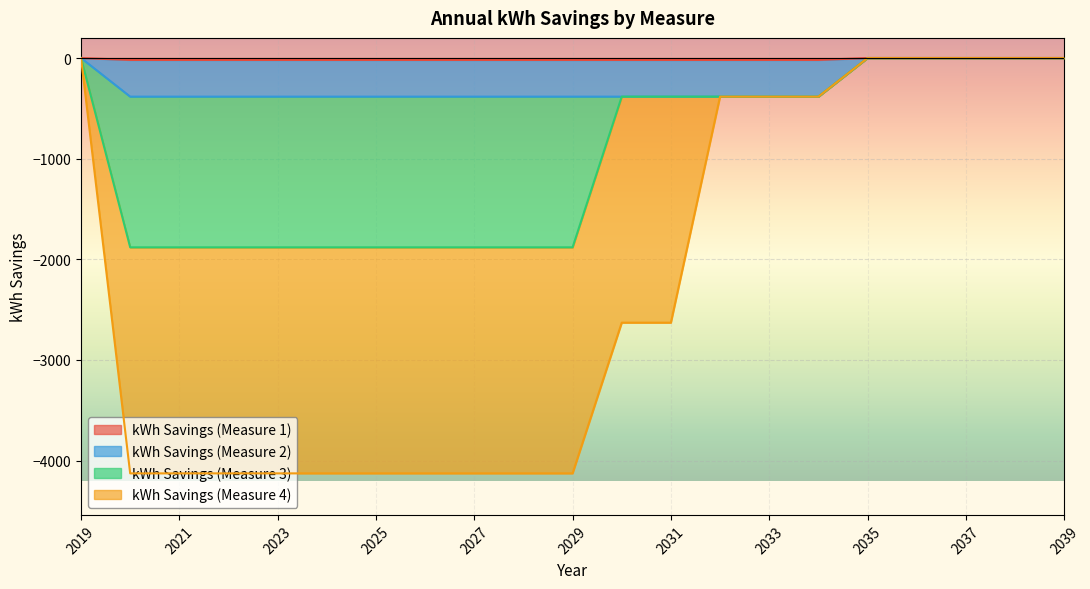

At which label is kWh Savings (Measure 3) closest to -940?

2030